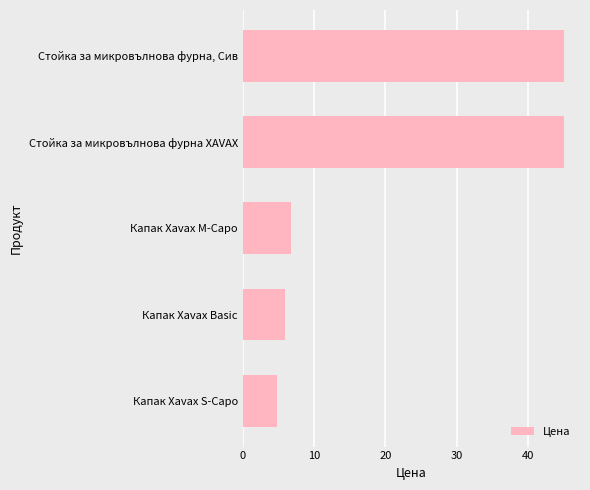

What is the change in value from Капак Xavax M-Capo to Стойка за микровълнова фурна XAVAX?

+38.2